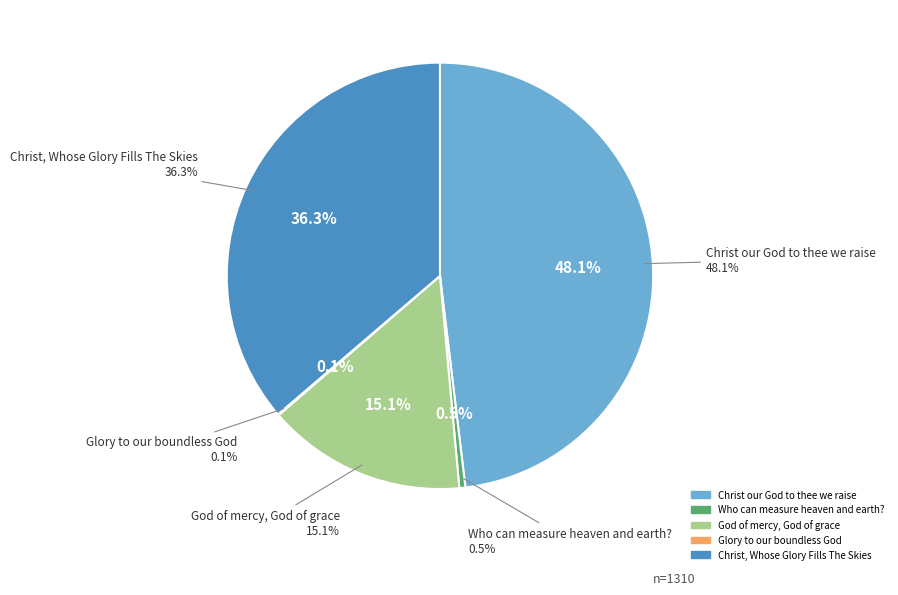

Which has a higher value, God of mercy, God of grace or Who can measure heaven and earth??

God of mercy, God of grace